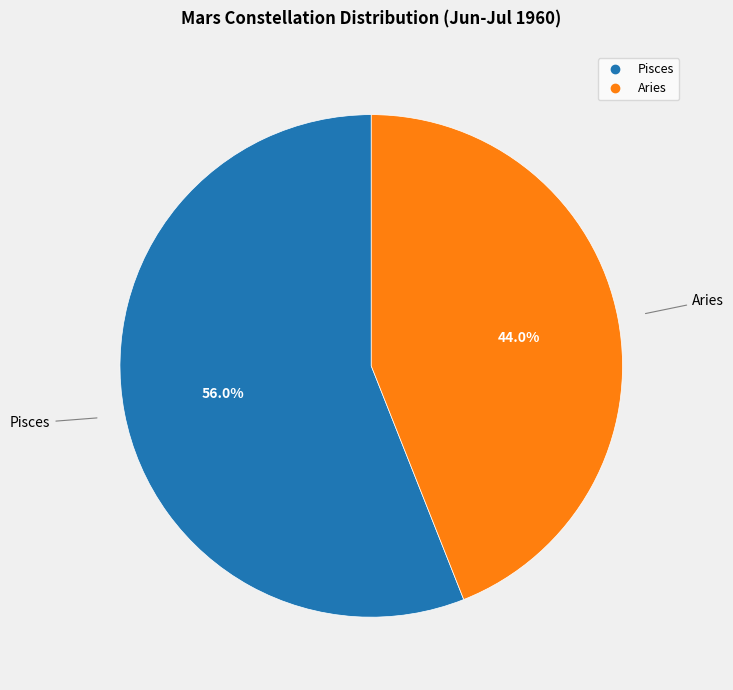

What is the ratio of the value at Aries to the value at Pisces?

0.8